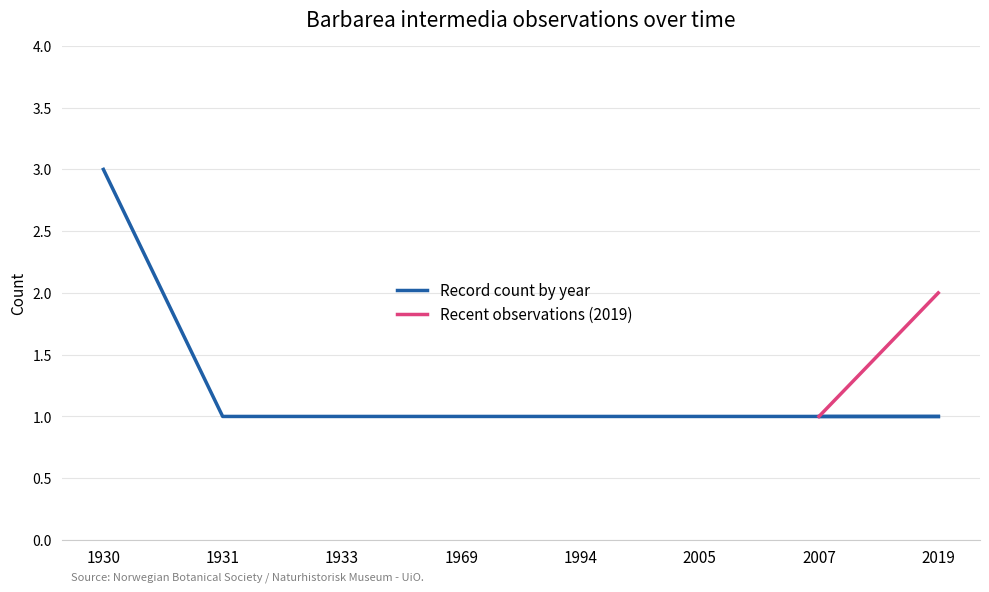

Approximately how many times larger is the value at 2007 compared to 1931?

1.0